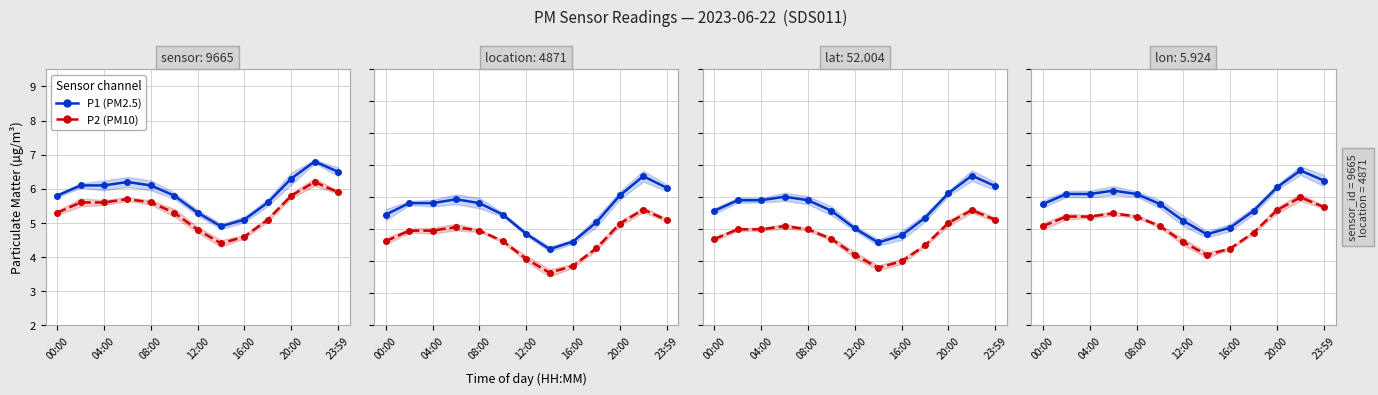

Is it true that P1 equals 8.9 at 23:59?

False